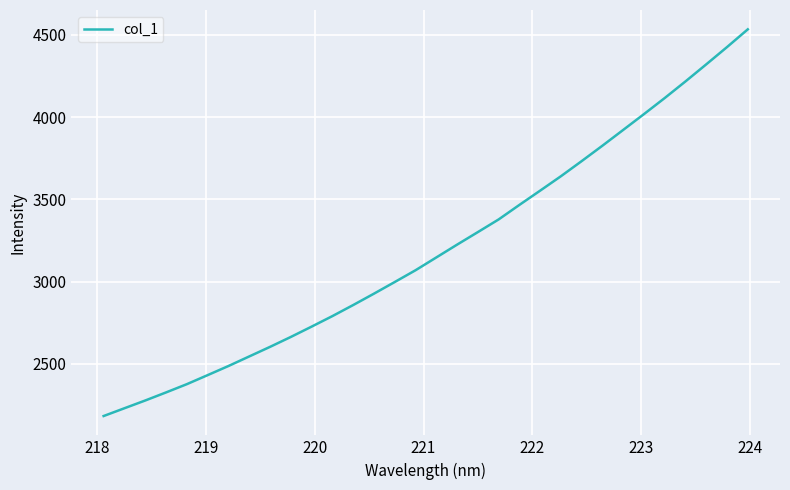

What is the smallest value displayed?

2183.4